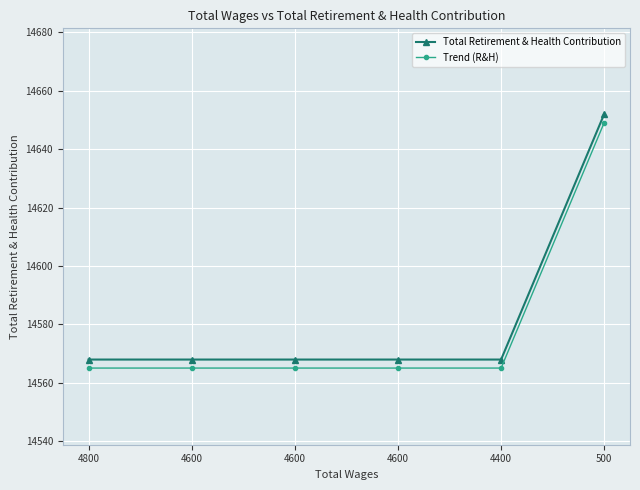

How many series are shown in this chart?

2